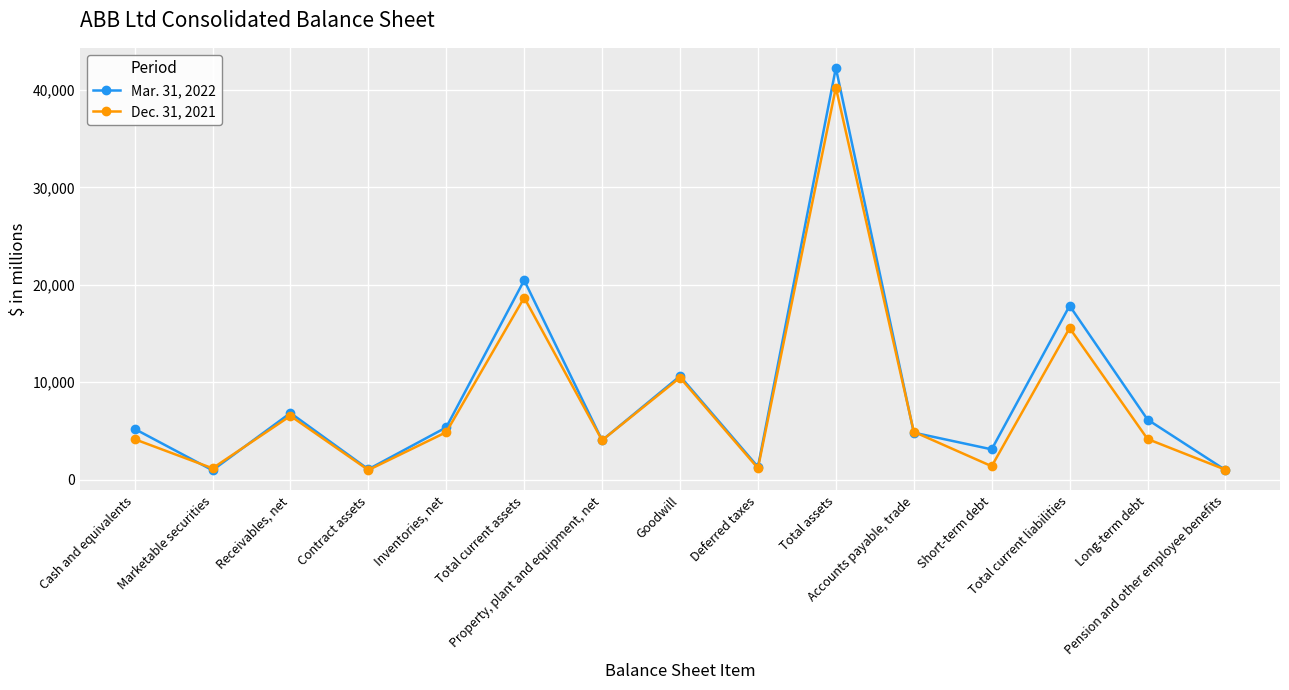

Does the chart display data point markers on the line(s)?

Yes